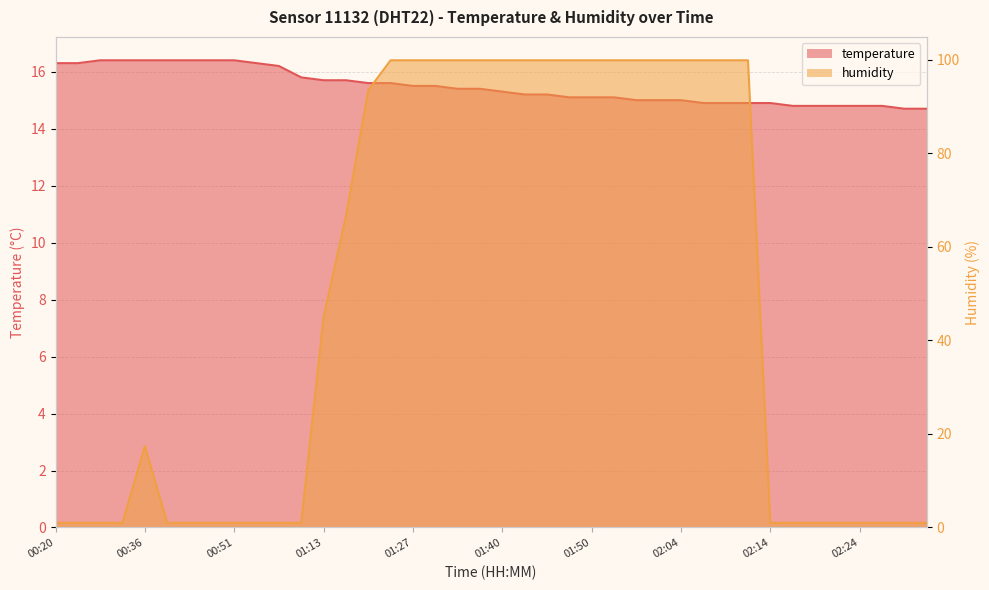

What is the average value of the humidity series?

48.5